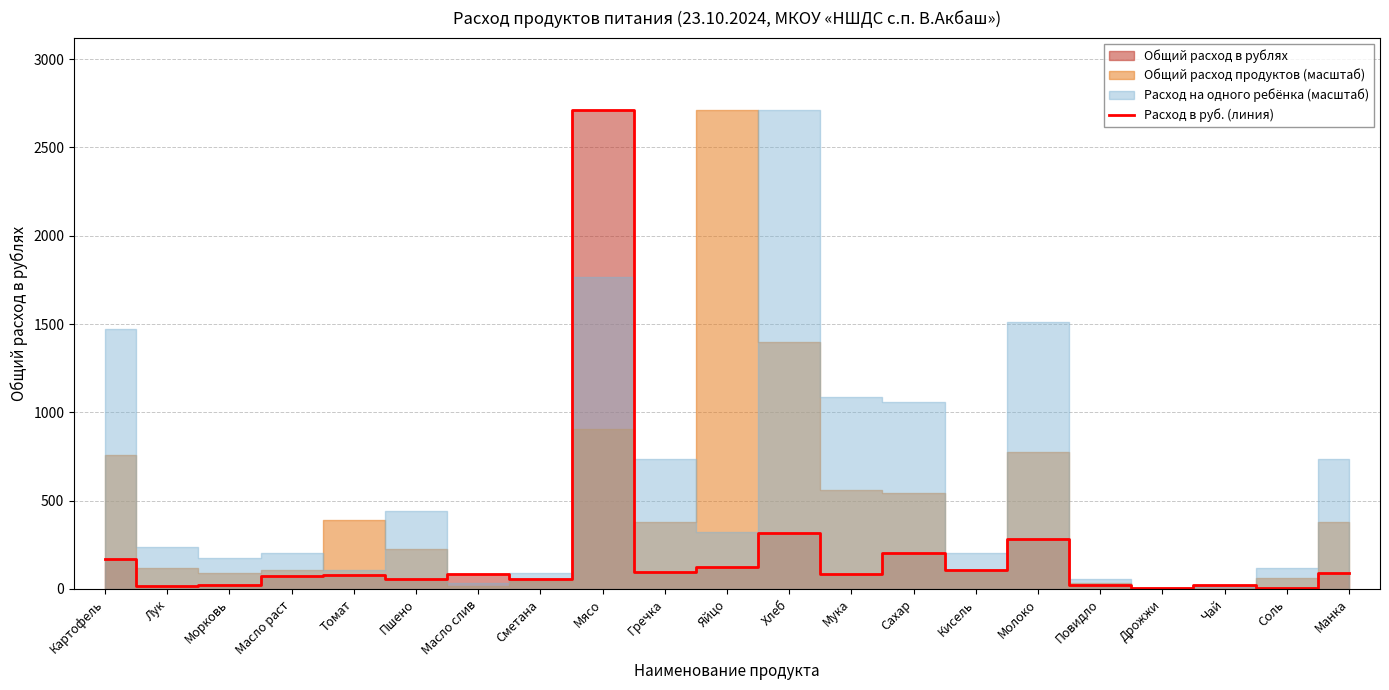

Does the chart display data point markers on the line(s)?

No